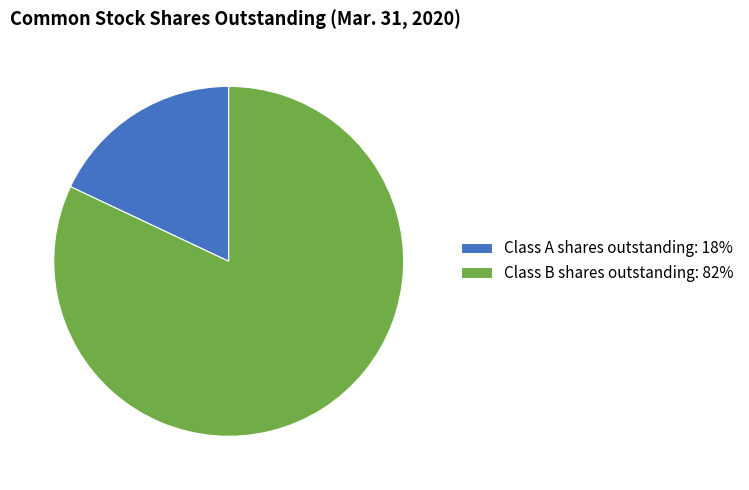

Which has a higher value, Class B shares outstanding or Class A shares outstanding?

Class B shares outstanding